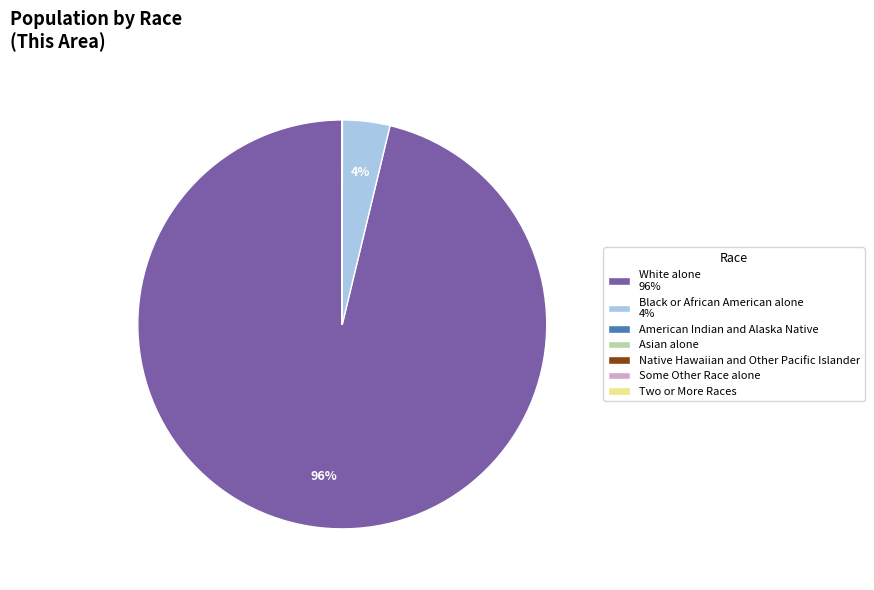

To the nearest percent, what portion does Black or African American alone 4% represent?

4%